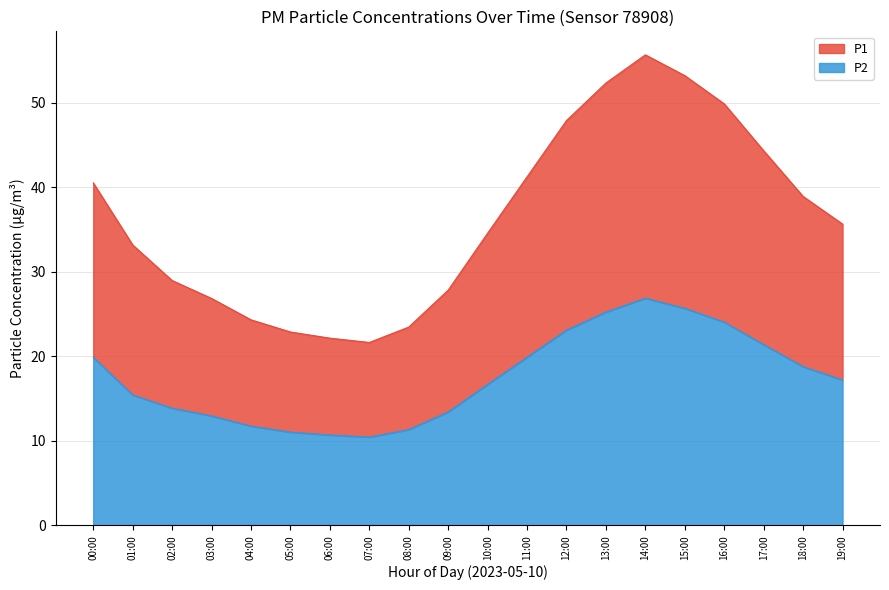

Reading left to right, what are all the values shown in this chart?

P1: 40.5	33.2	29.0	26.8	24.3	22.9	22.1	21.6	23.4	27.8	34.6	41.2	47.9	52.3	55.7	53.2	49.9	44.3	38.9	35.6
P2: 19.9	15.4	13.8	12.9	11.7	11.0	10.7	10.4	11.3	13.4	16.7	19.9	23.1	25.2	26.9	25.7	24.0	21.4	18.8	17.2